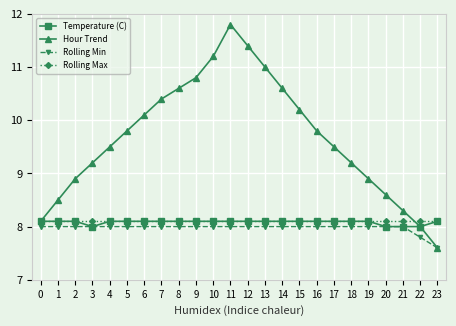

Which series changed the most between 9 and 12?

Hour Trend